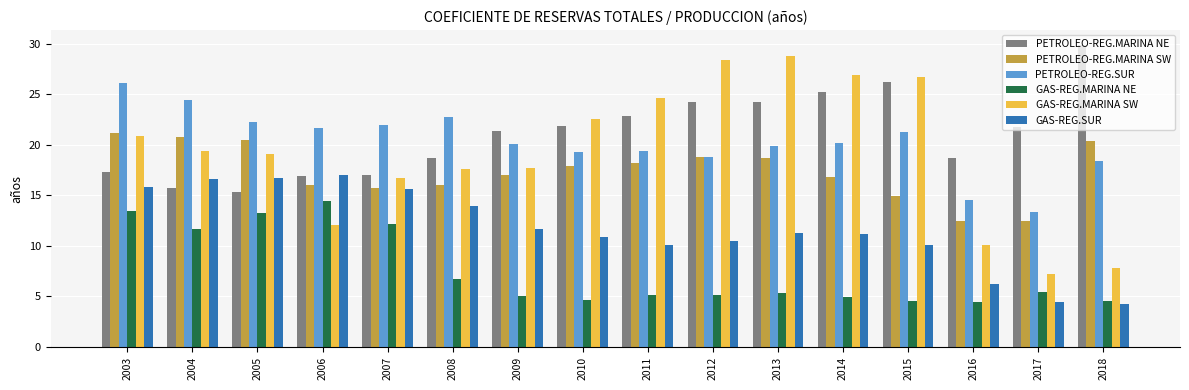

Which series has the largest total across all categories?

PETROLEO-REG.MARINA NE